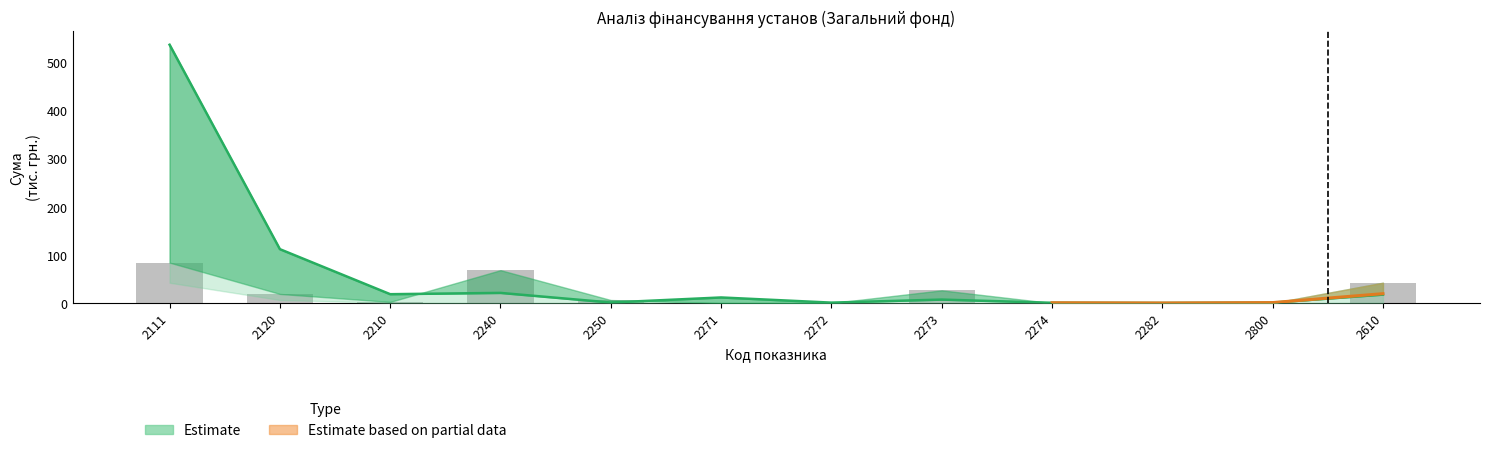

Where does the data first go above 6?

2111